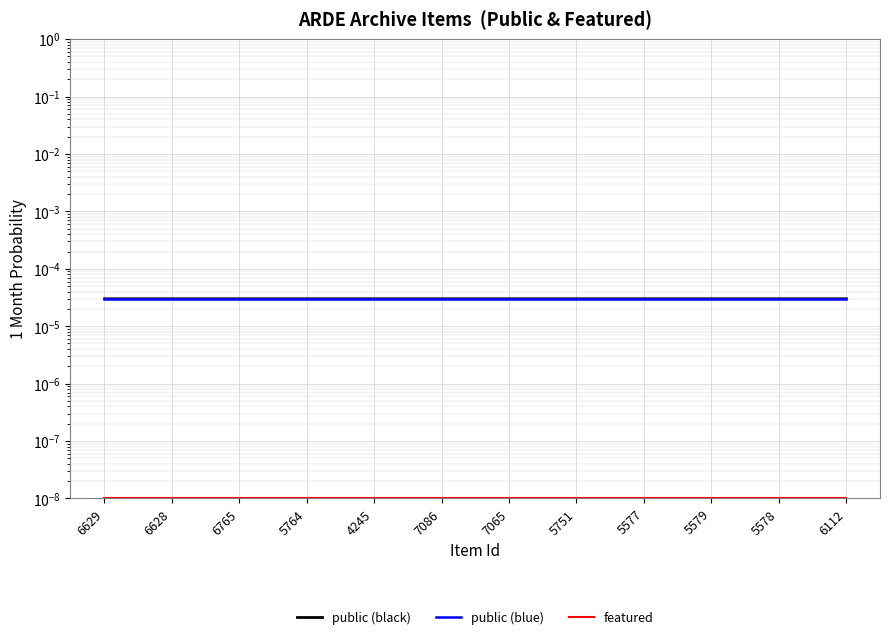

Rank the series at 5764 from highest to lowest value.

public, featured